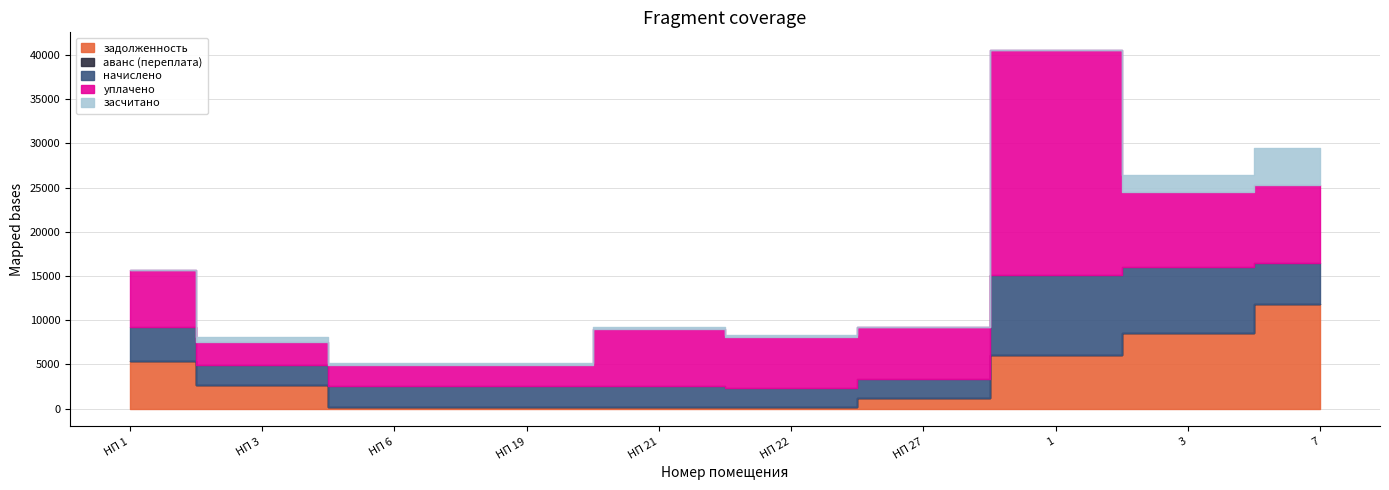

The уплачено series shows 6468.8 at НП 1. True or false?

True